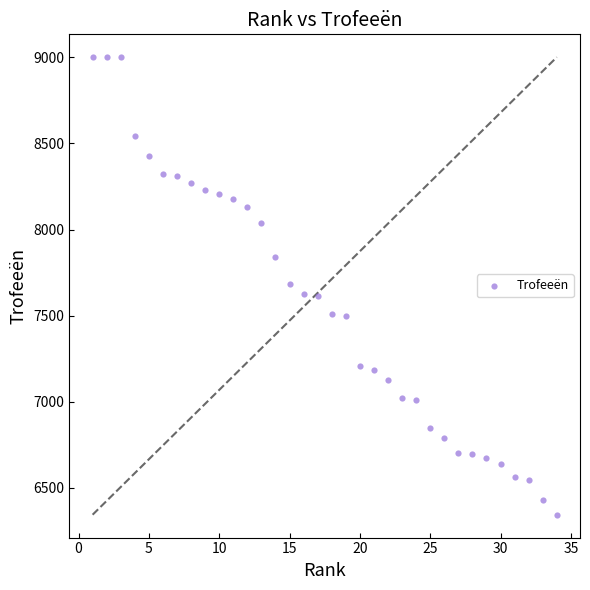

What is the range of X values (max minus min)?

33